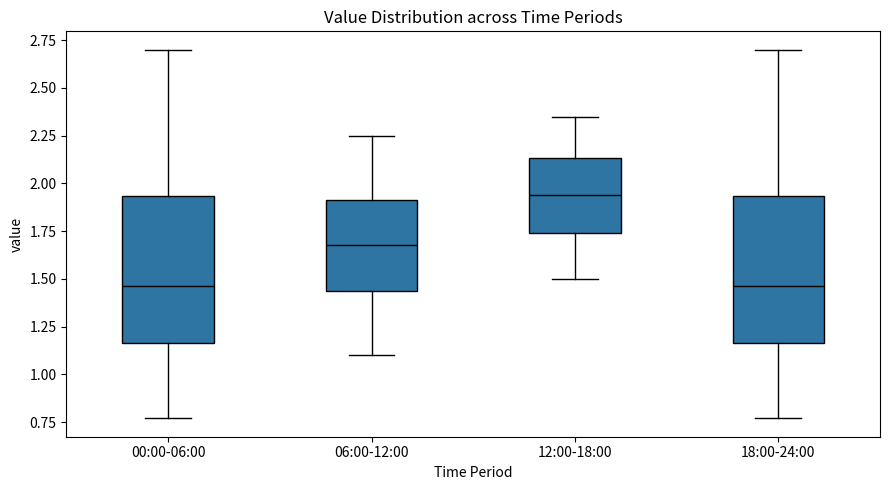

Where is the upper edge of the box for 12:00-18:00 on the y-axis? The values are not printed on the chart, so give them approximately, as read against the axis.

2.15